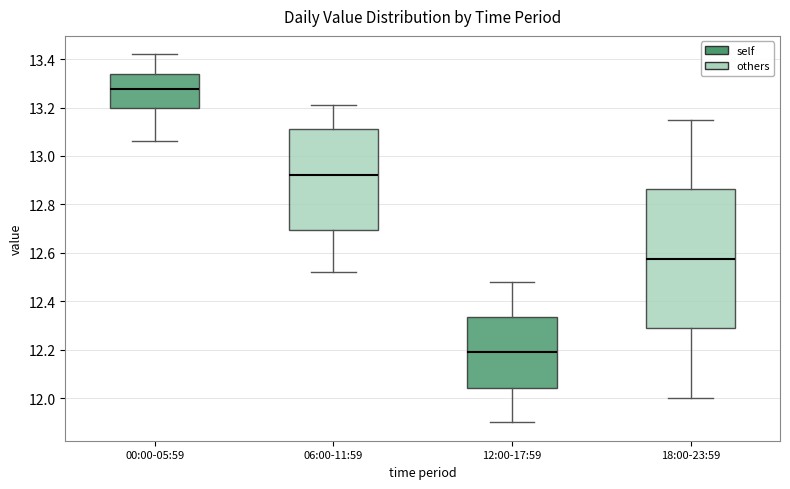

Where does the lower whisker of the box for 06:00-11:59 end on the y-axis? The values are not printed on the chart, so give them approximately, as read against the axis.

12.52